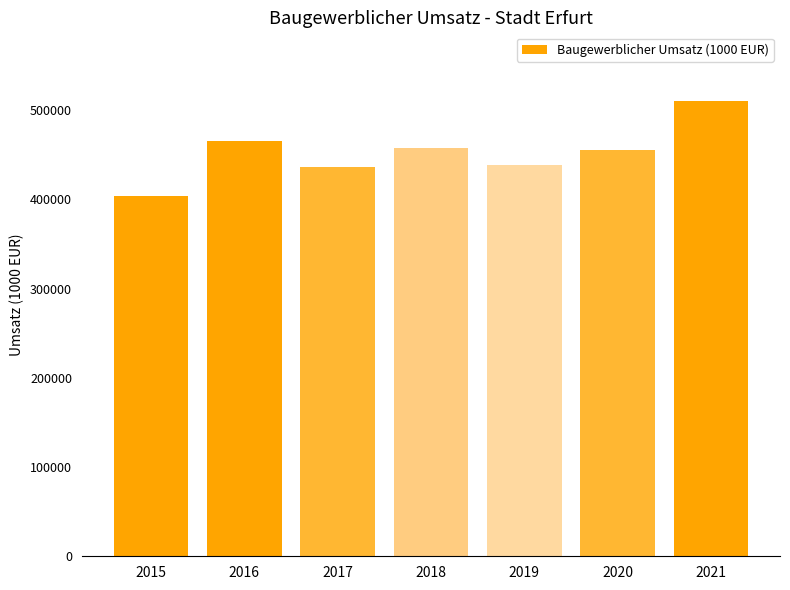

Which label corresponds to the largest value in the chart?

2021